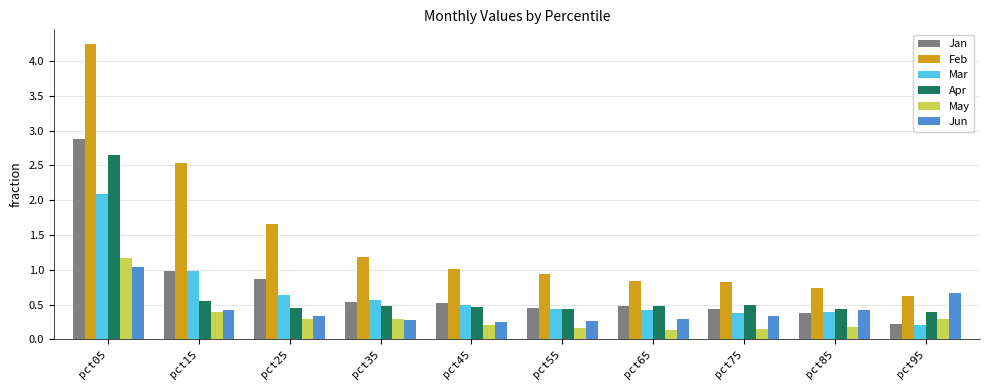

How many series are shown in this chart?

6